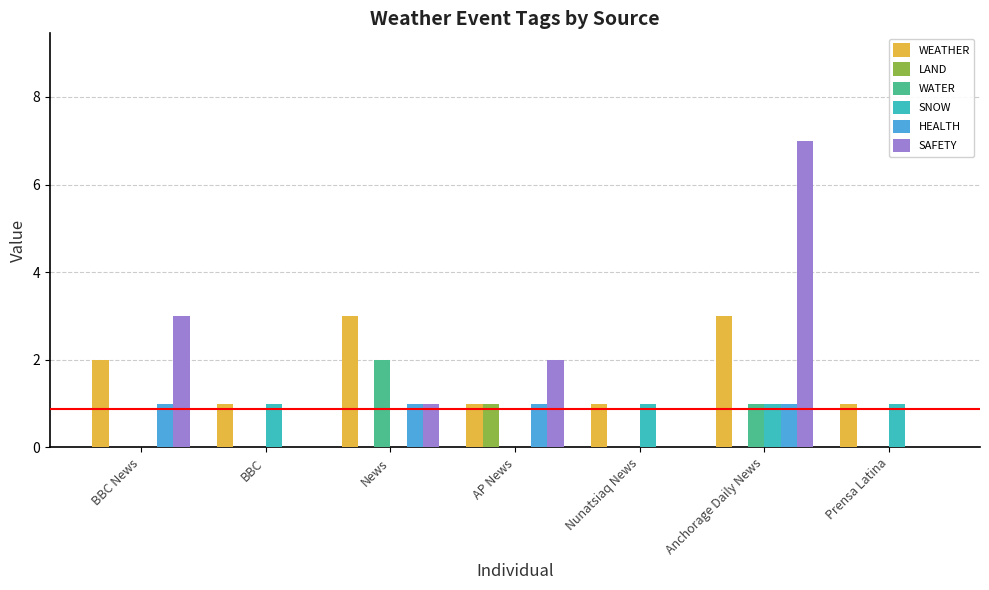

Read the SNOW value at Prensa Latina.

1